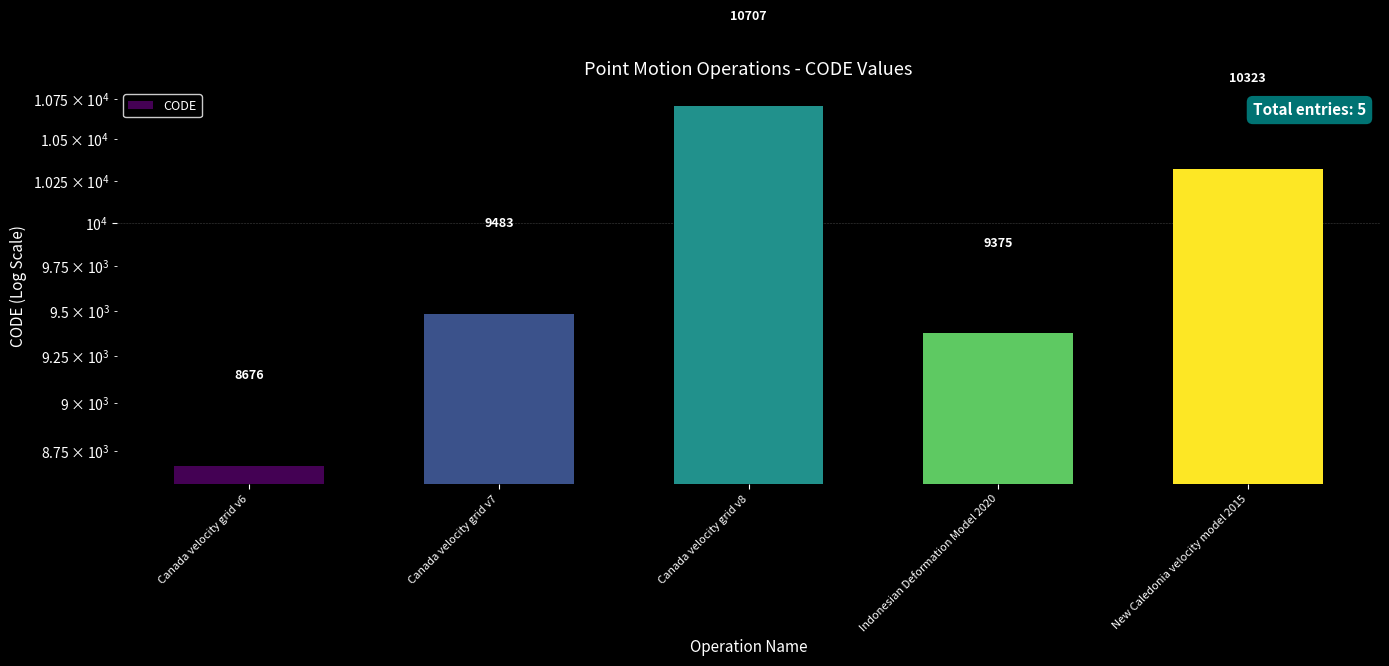

Are the bars grouped side by side (vs. stacked)?

No